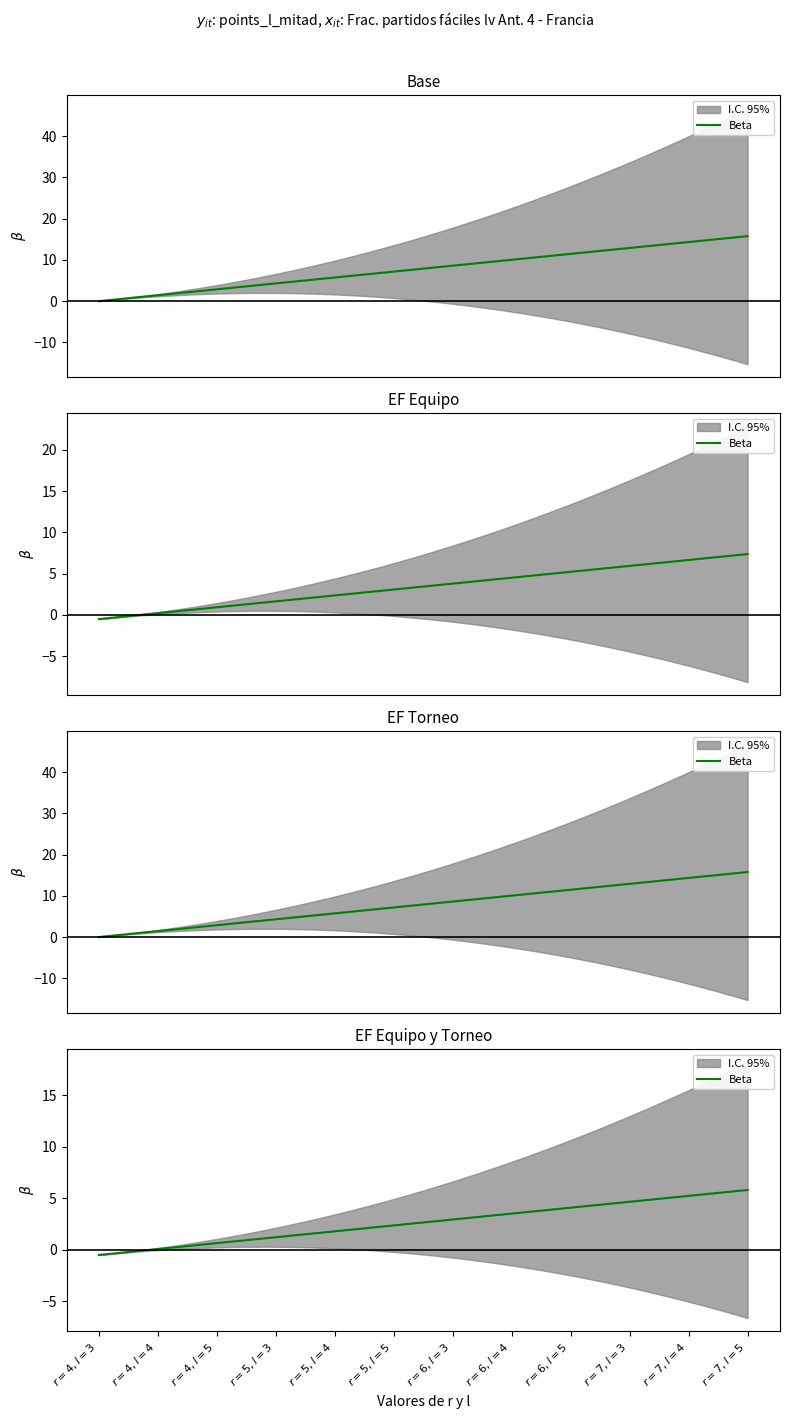

True or false: there are more than 0 points higher than both neighbors.

False